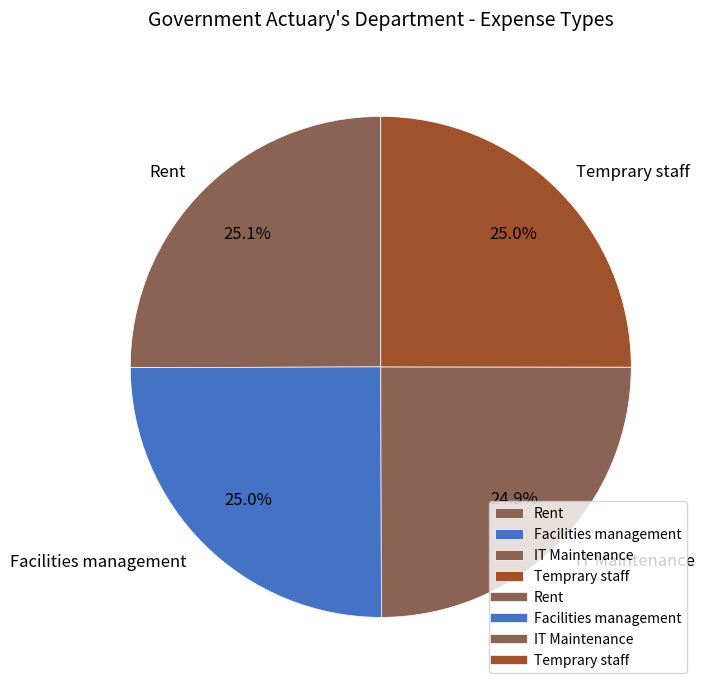

How many slices are in this pie chart?

4